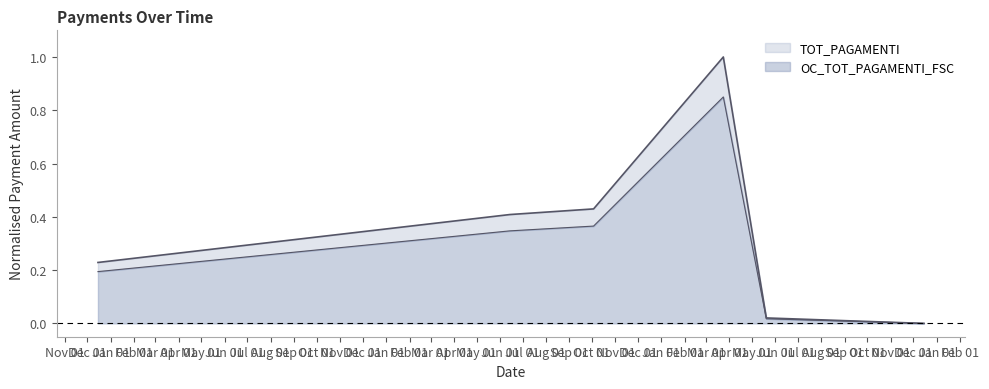

What position from the right is 20/05/2019?

2